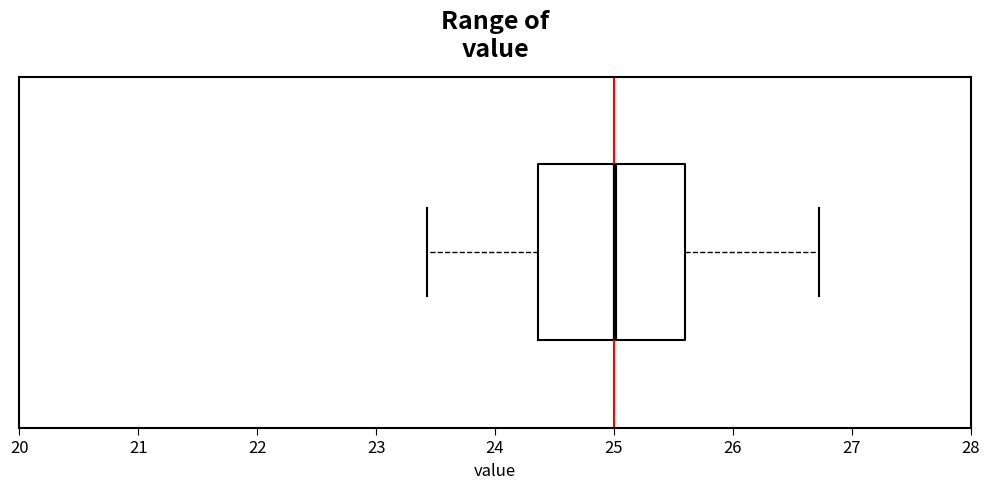

Read this box plot against the x-axis: the position of the median line, the range covered by the box, and the ends of both whiskers. The values are not printed on the chart, so give them approximately, as read against the axis.

median 25.0, box 24.4 to 25.6, whiskers 23.4 to 26.7